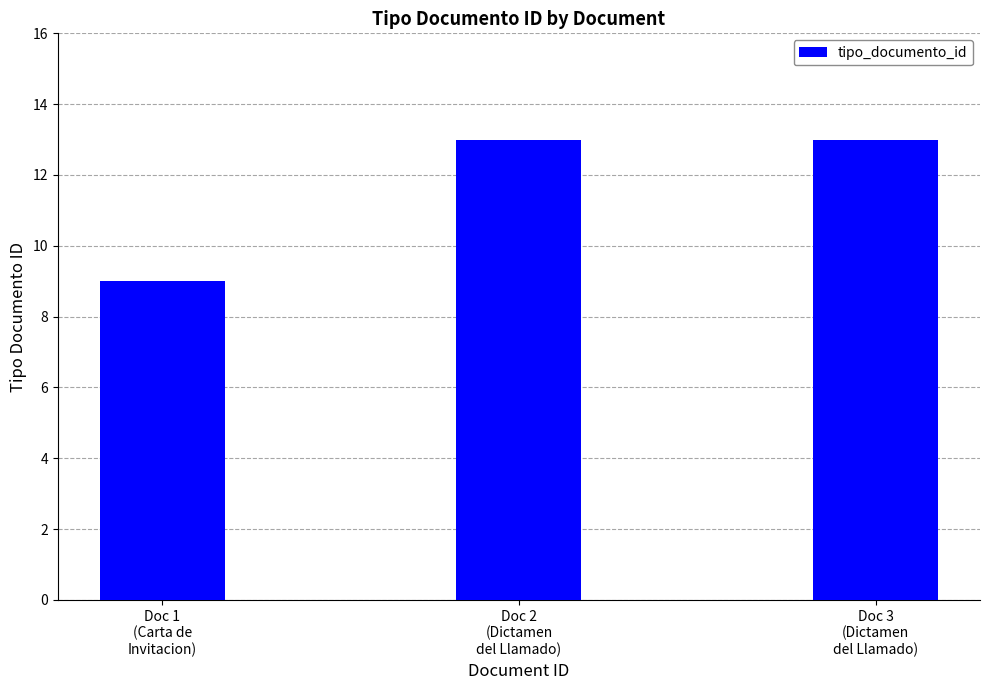

What is the greatest value displayed?

13